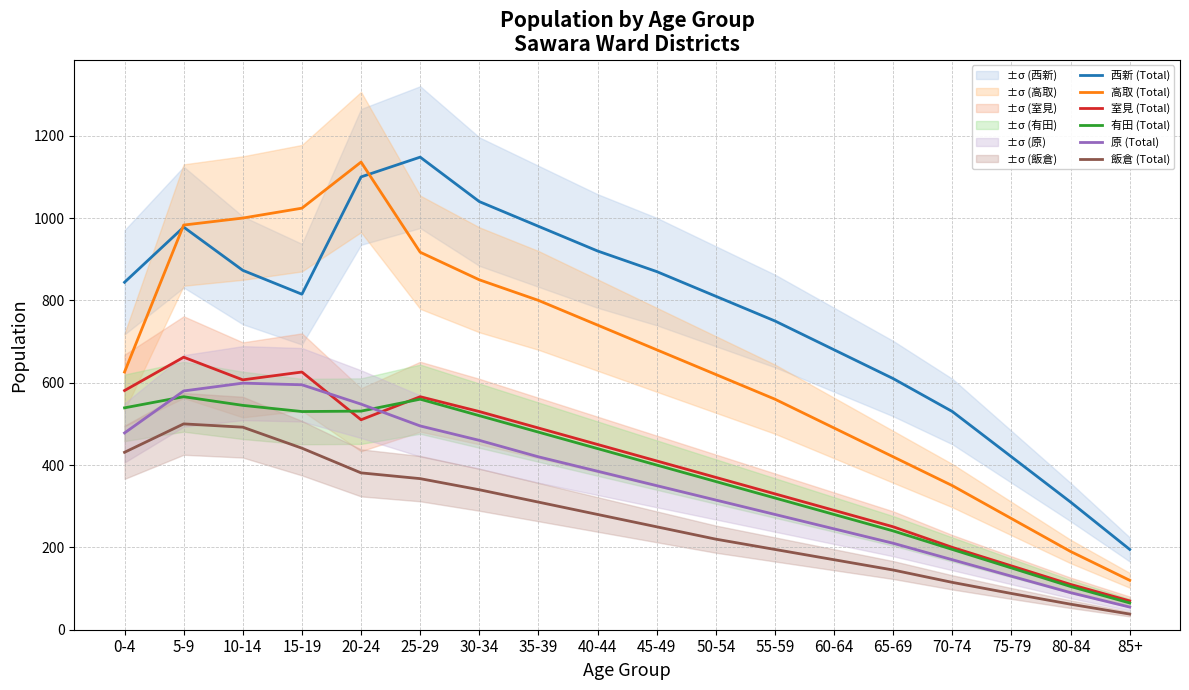

Rank the series by their maximum value, from lowest to highest.

飯倉 (Total), 有田 (Total), 原 (Total), 室見 (Total), 高取 (Total), 西新 (Total)